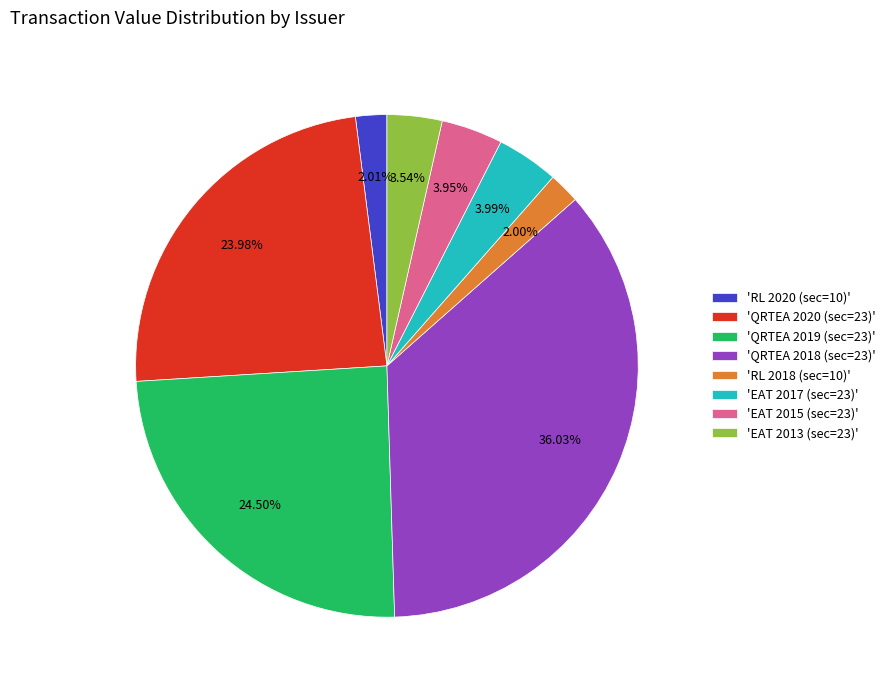

What is the largest slice in the pie chart?

'QRTEA 2018 (sec=23)'